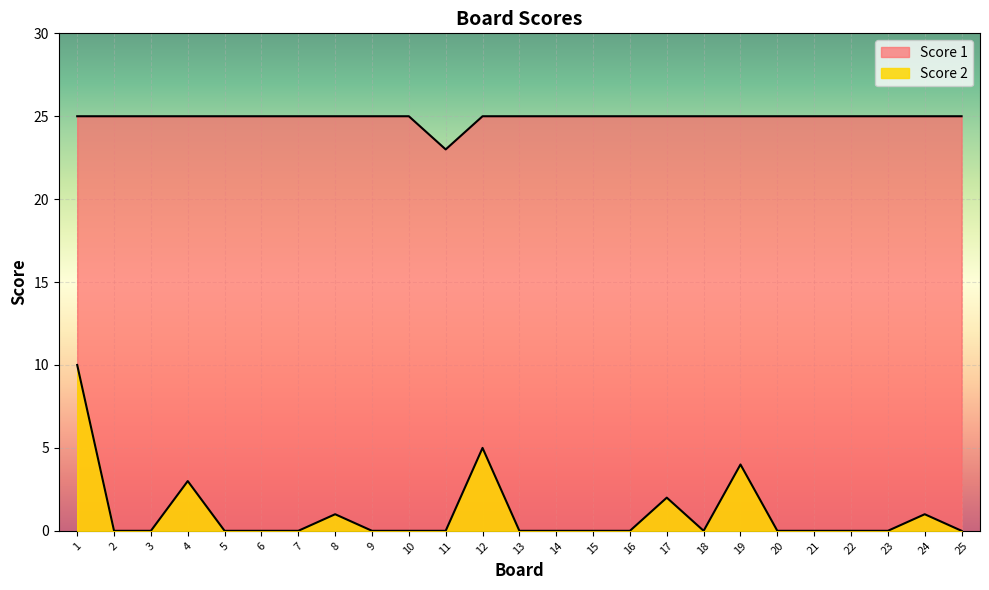

Rank the series at 6 from highest to lowest value.

Score 1, Score 2